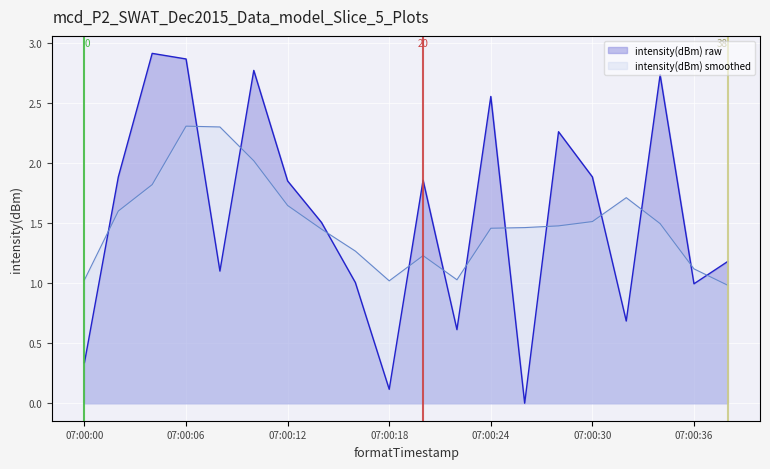

After their last crossing, which series has the higher values: intensity(dBm) raw or intensity(dBm) smoothed?

intensity(dBm) raw